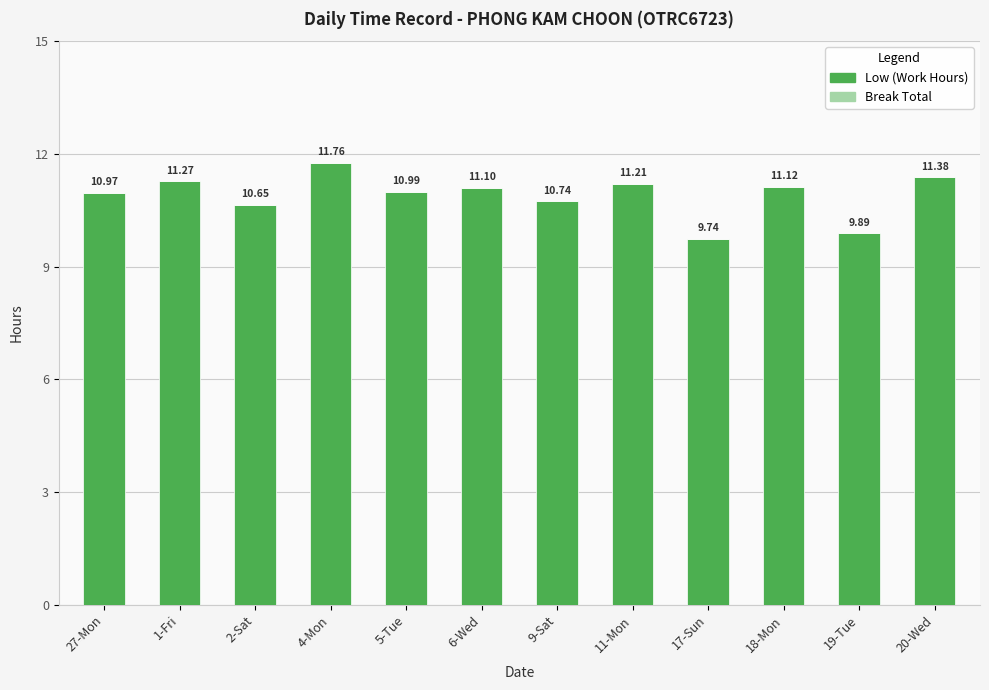

What is the sum of all values?

130.8